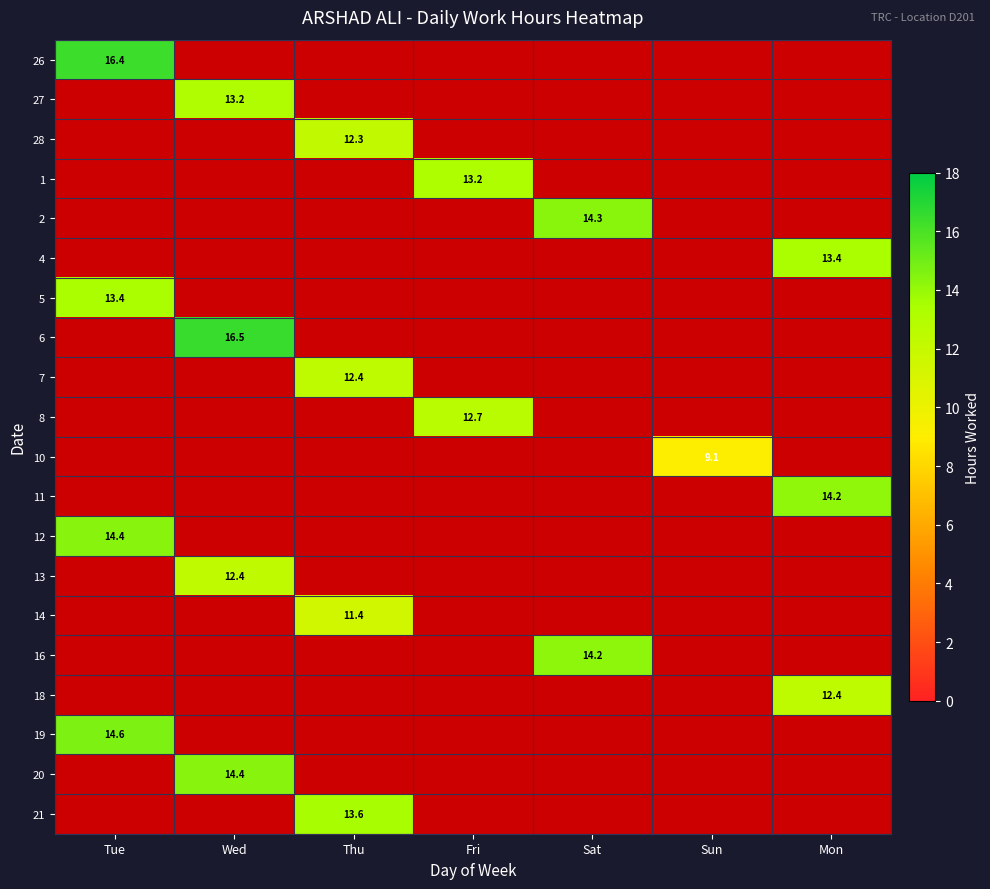

At how many categories does at least one series exceed 16?

2